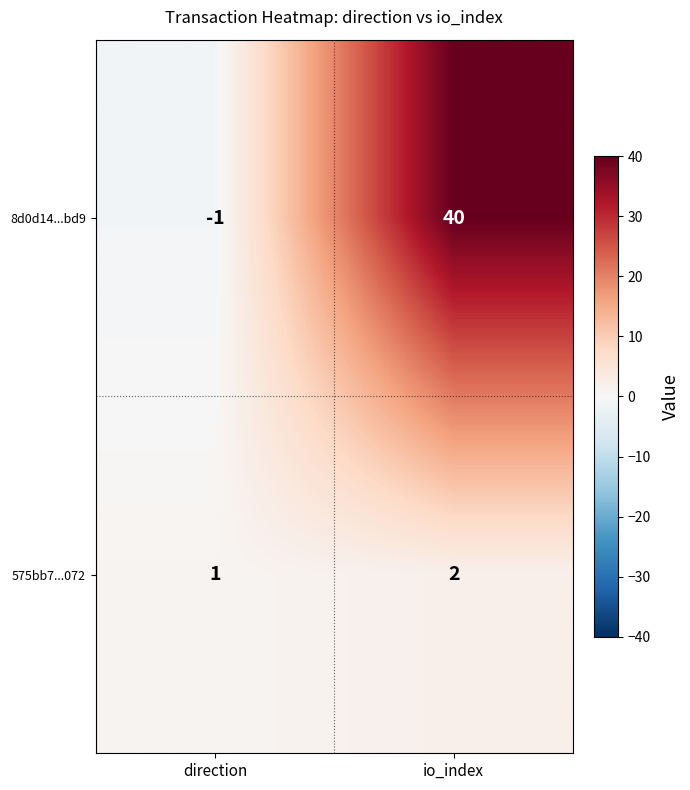

Rank the series by their average value, from highest to lowest.

8d0d14...bd9, 575bb7...072